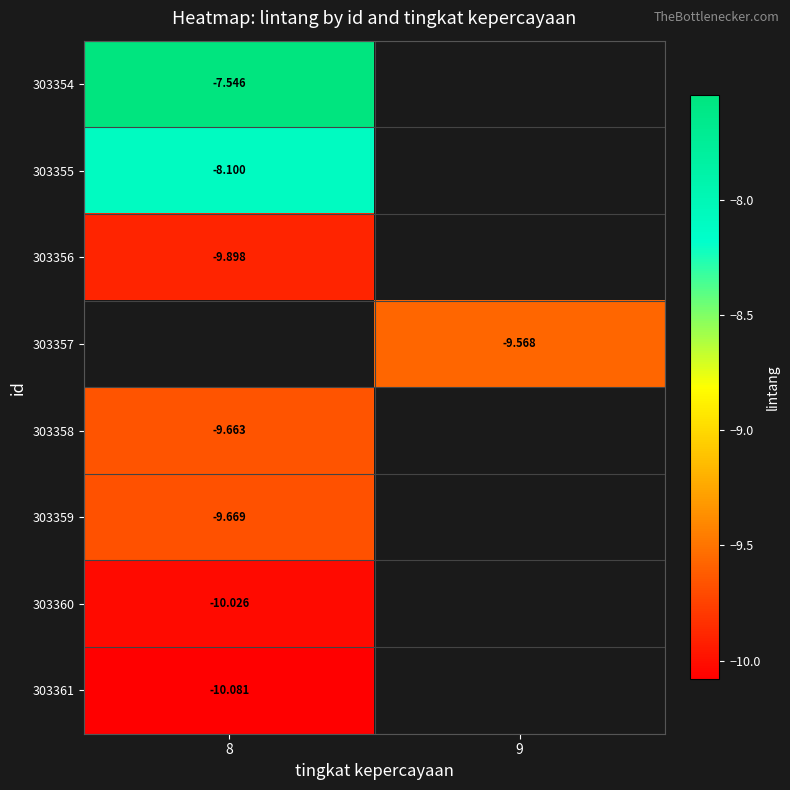

What is the difference between the highest and lowest values at 8?

2.5